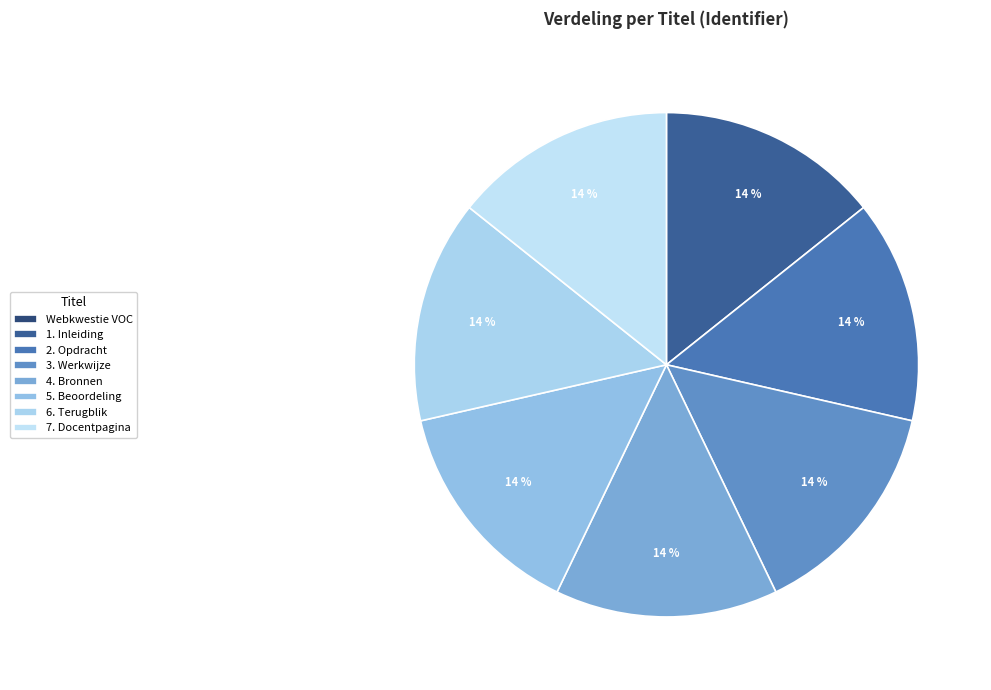

Is it true that 1. Inleiding is 20% of the pie?

False